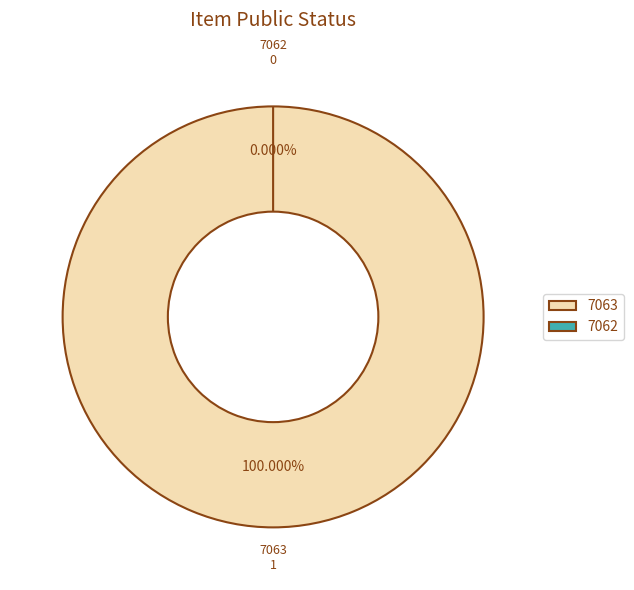

To the nearest percent, what is the average slice percentage?

50%